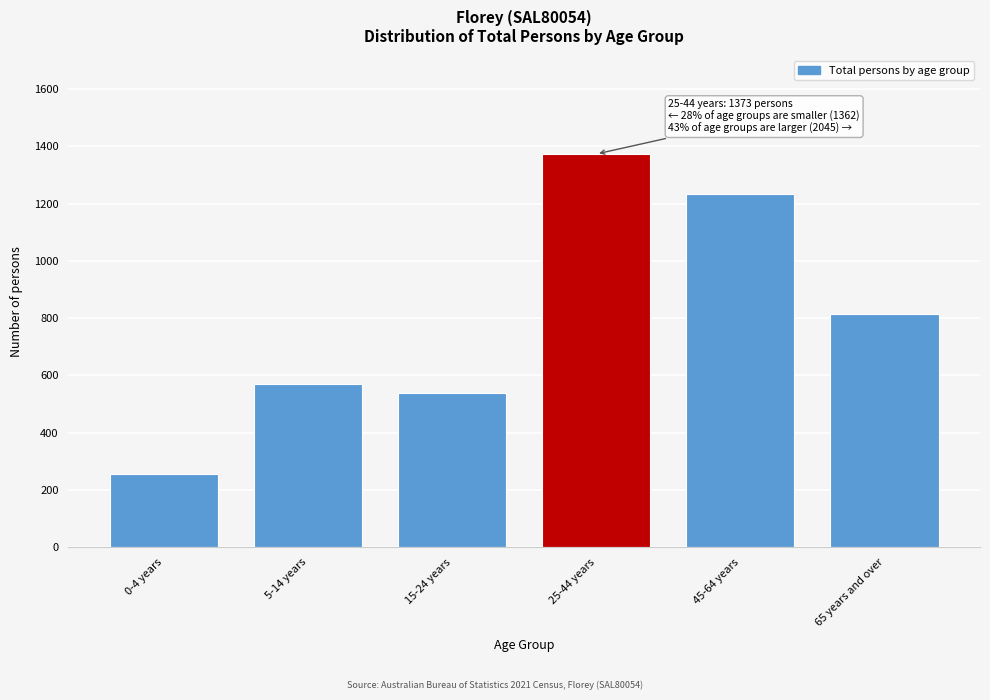

Reading right to left, list all the values displayed in this chart.

65 years and over=813	45-64 years=1232	25-44 years=1373	15-24 years=537	5-14 years=568	0-4 years=257